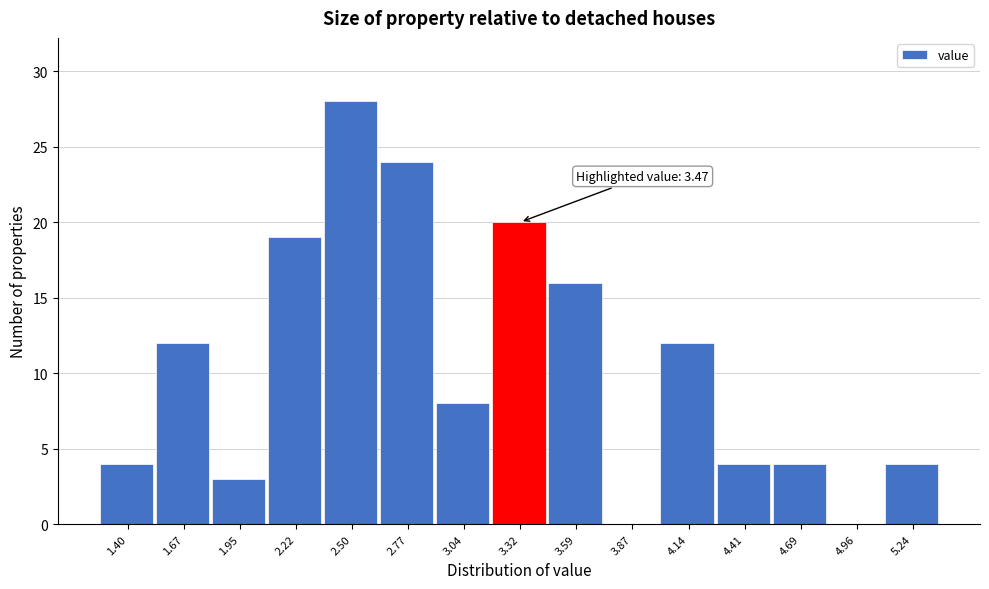

Reading left to right, what are all the values shown in this chart?

1.40=4	1.67=12	1.95=3	2.22=19	2.50=28	2.77=24	3.04=8	3.32=20	3.59=16	3.87=0	4.14=12	4.41=4	4.69=4	4.96=0	5.24=4